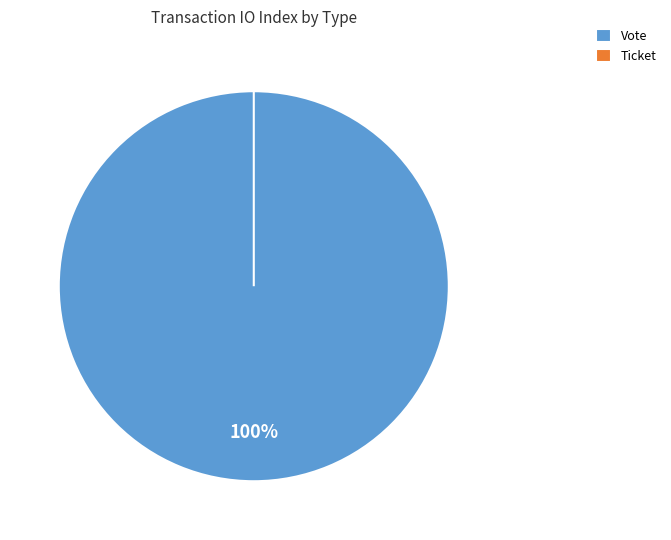

To the nearest percent, what portion does Vote represent?

100%